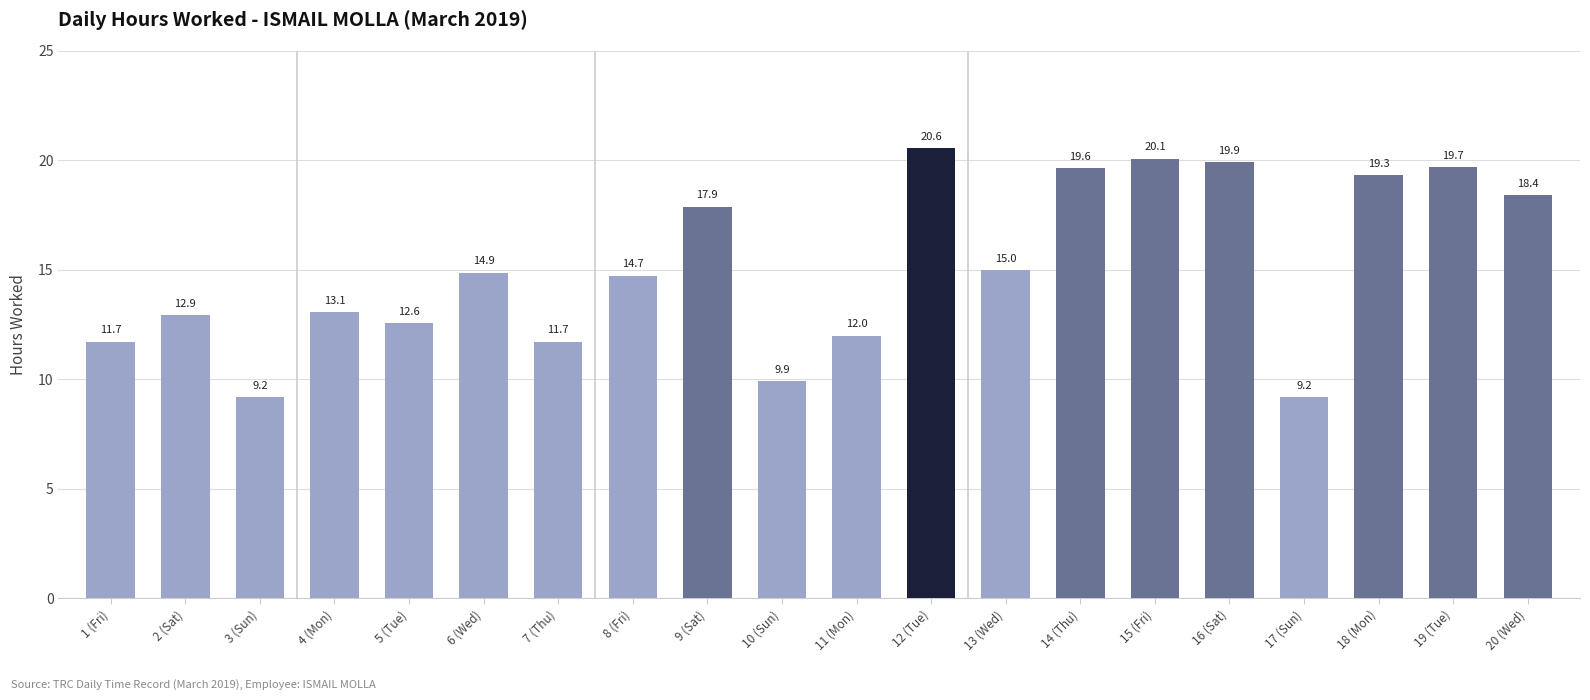

Are the bars horizontal?

No